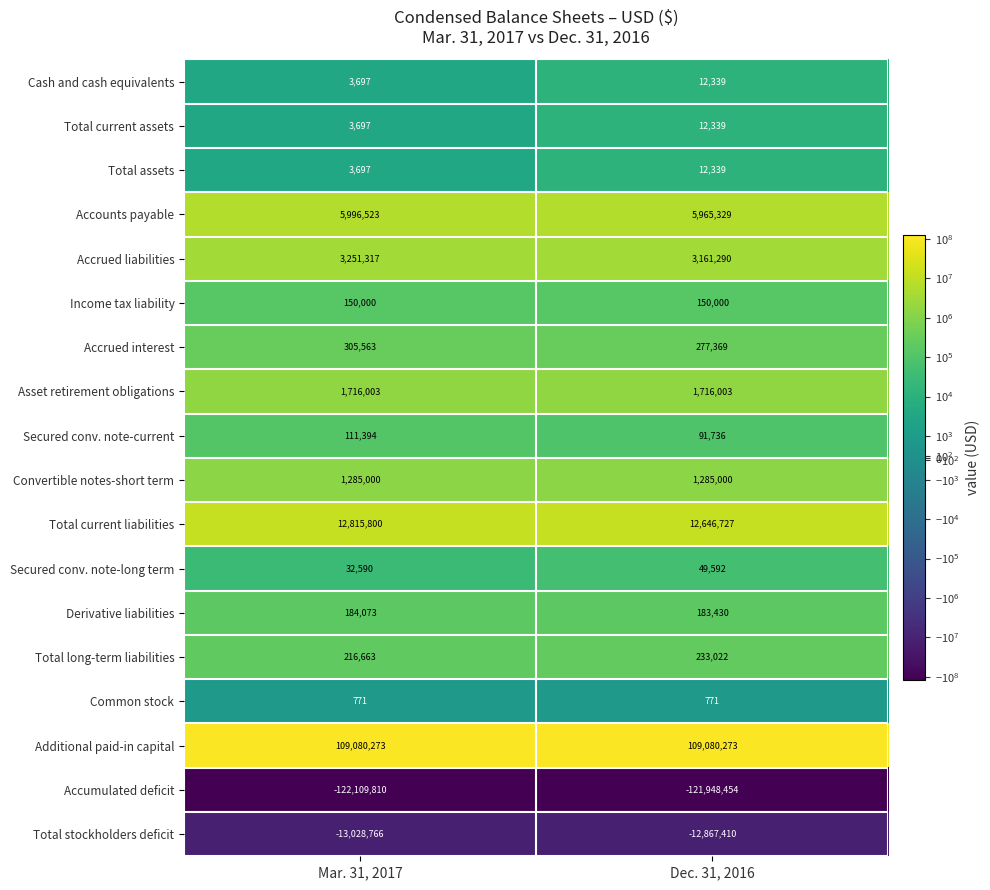

What is the sum of all Accrued liabilities values?

6412607